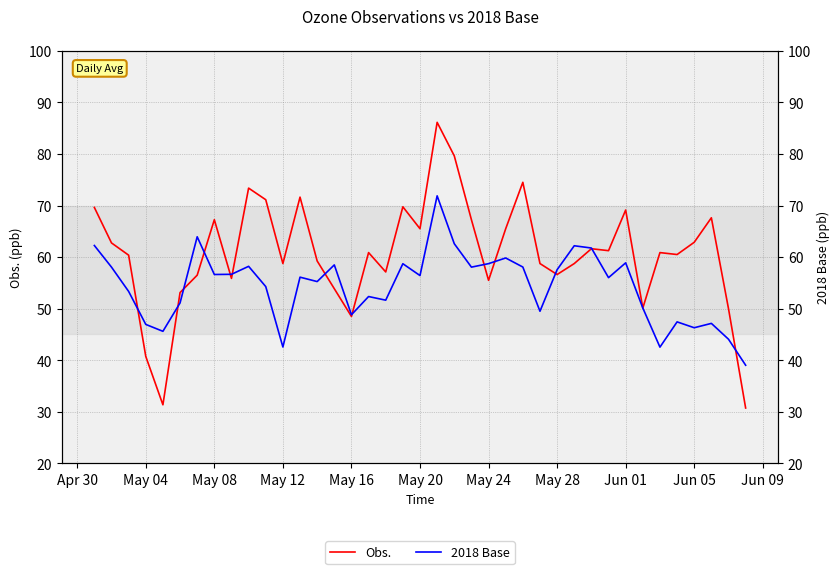

Which series has the largest total across all categories?

Obs.